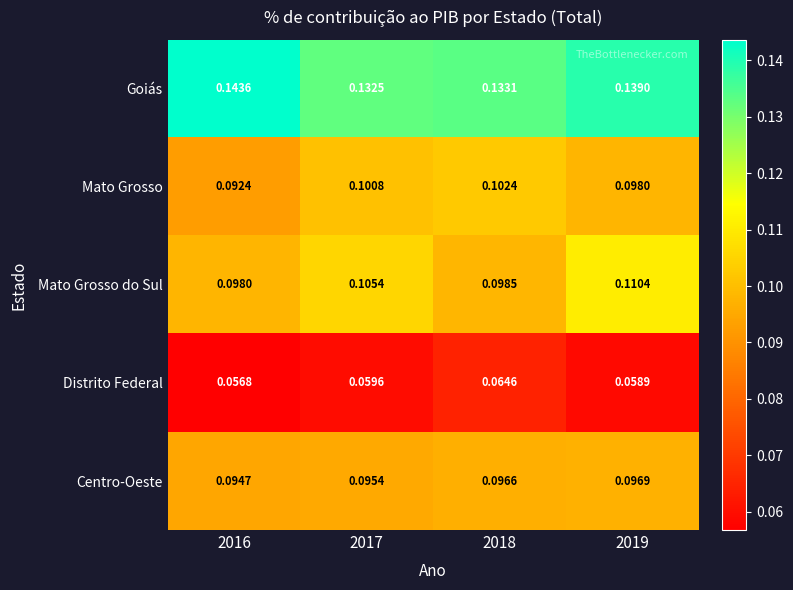

At 2017, list the series in order from smallest to largest.

Distrito Federal, Centro-Oeste, Mato Grosso, Mato Grosso do Sul, Goiás